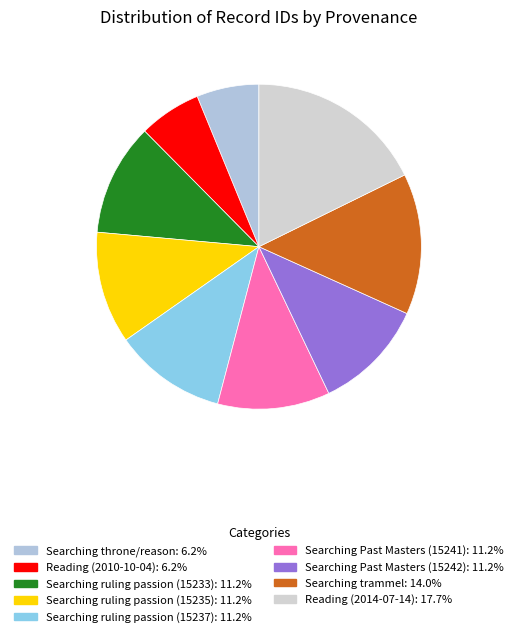

Does Searching ruling passion (15235) represent more than half of the total?

No